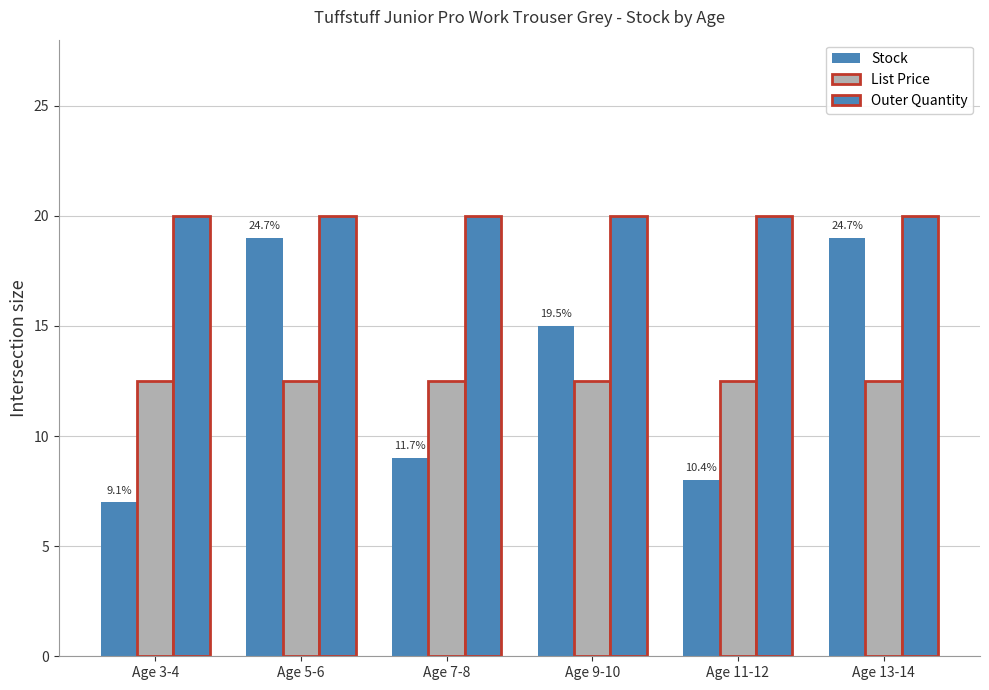

Count the number of categories in the chart.

6